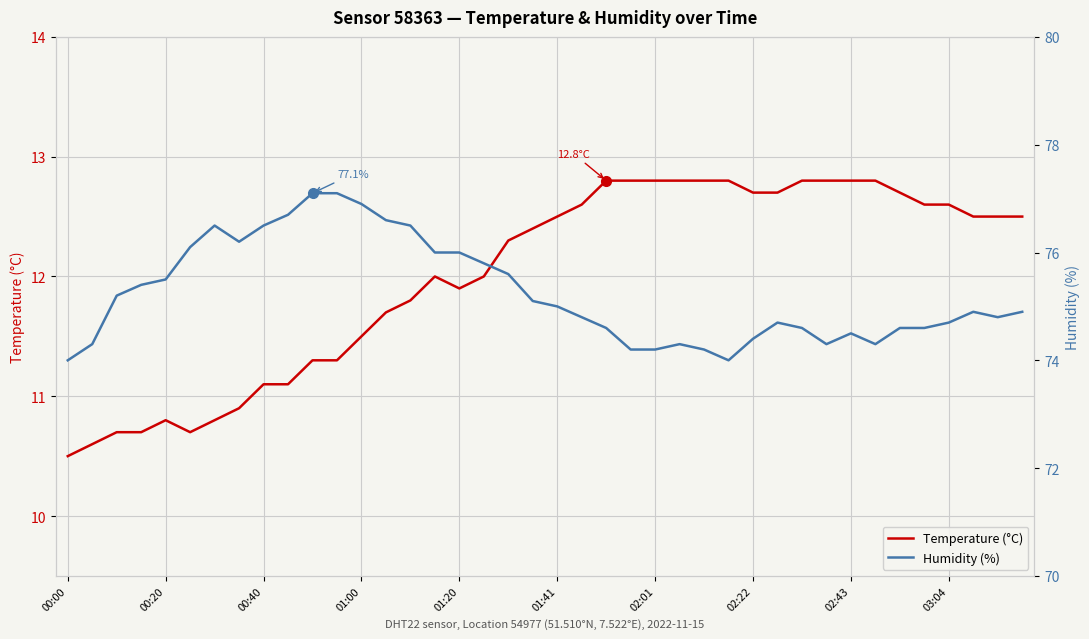

The value of Temperature (°C) at 00:00 is 10.5. True or false?

True